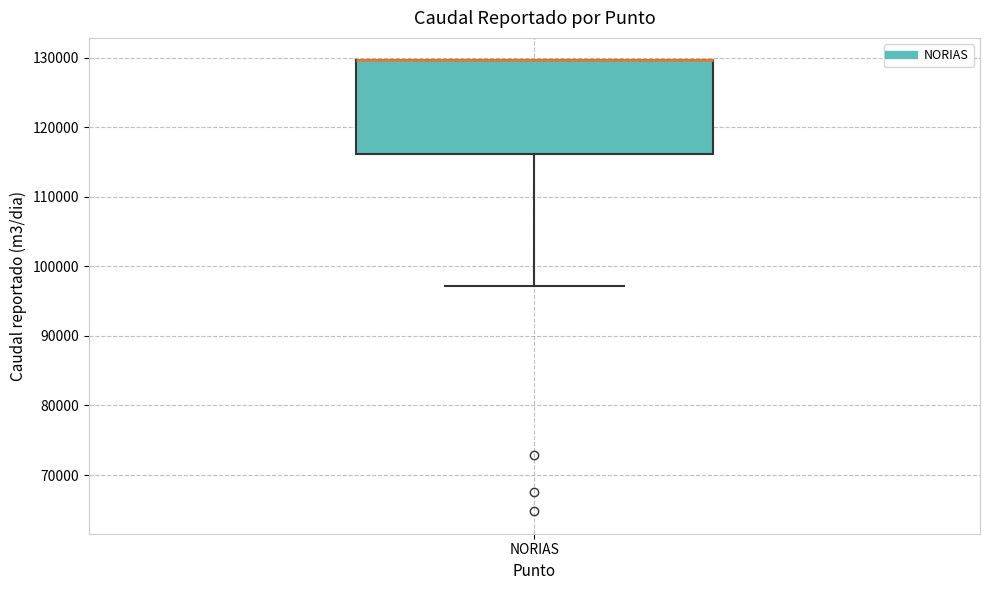

Where is the lower edge of the box for NORIAS on the y-axis? The values are not printed on the chart, so give them approximately, as read against the axis.

116000